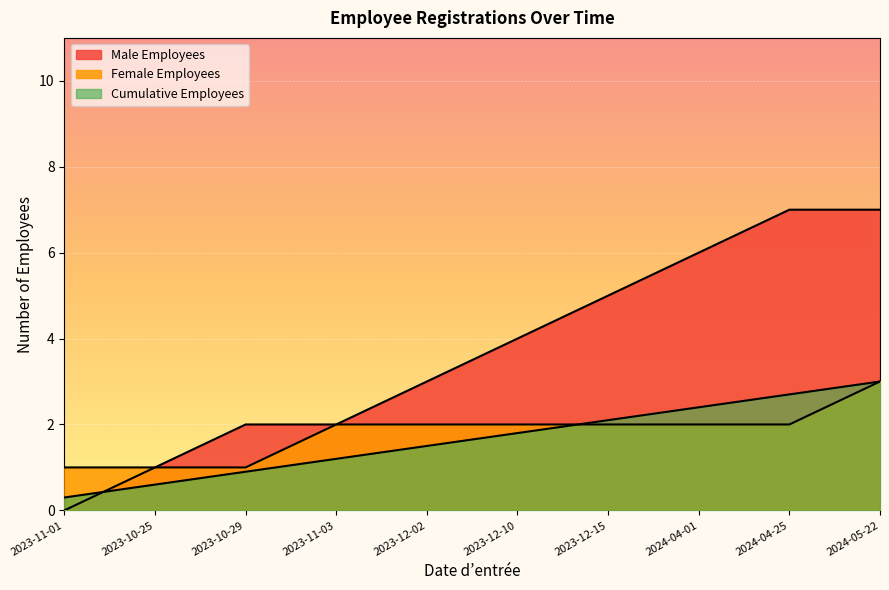

True or false: Female Employees and Male Employees intersect in this chart.

False